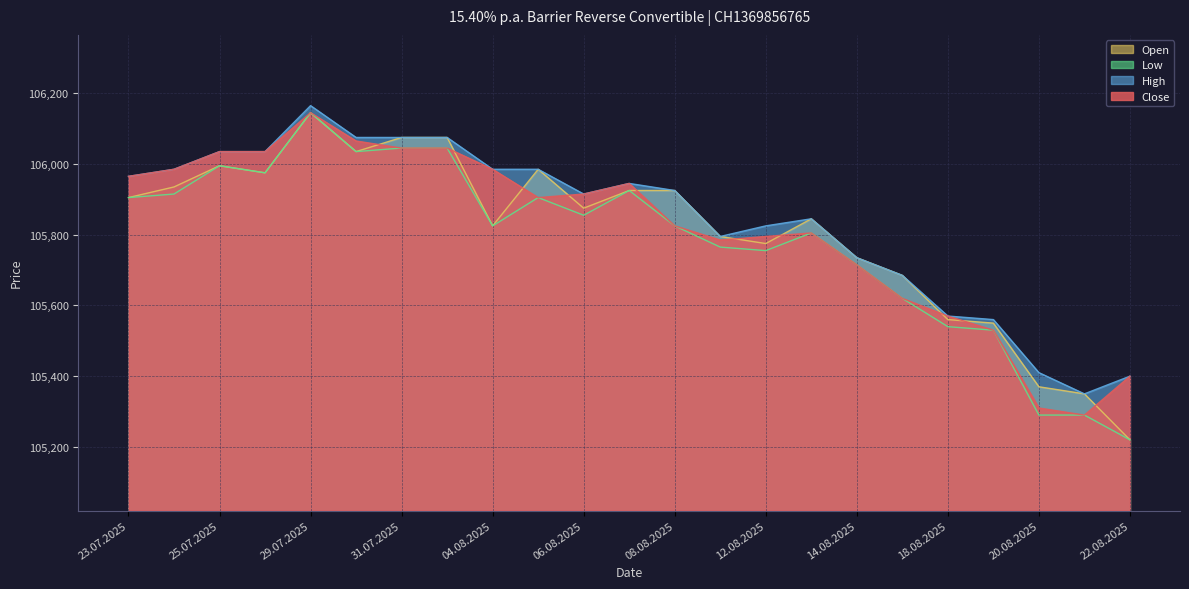

Which series has the largest total across all categories?

High